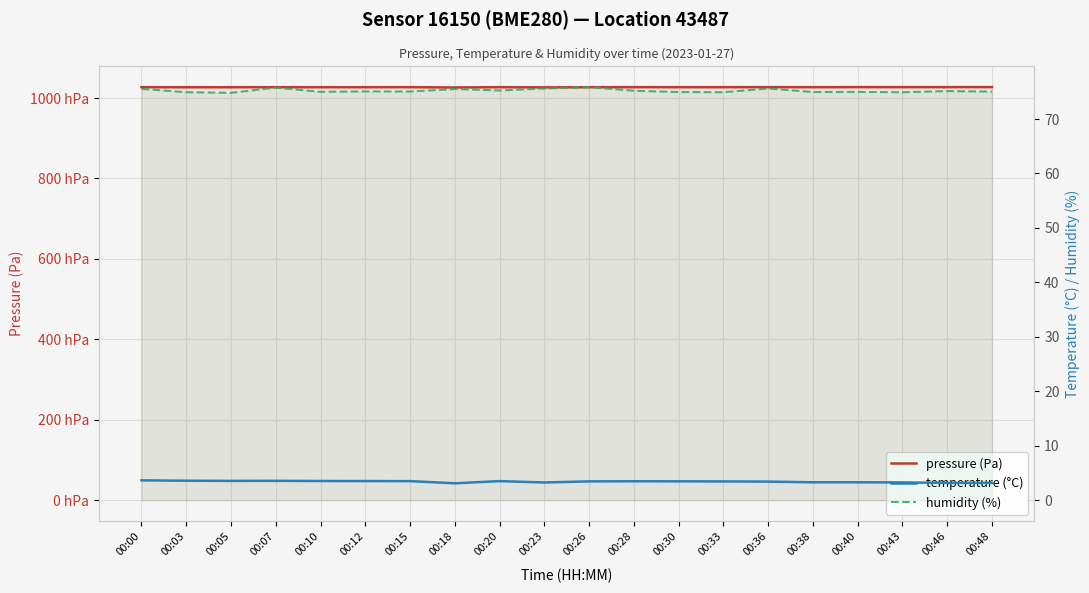

Count the number of categories in the chart.

20